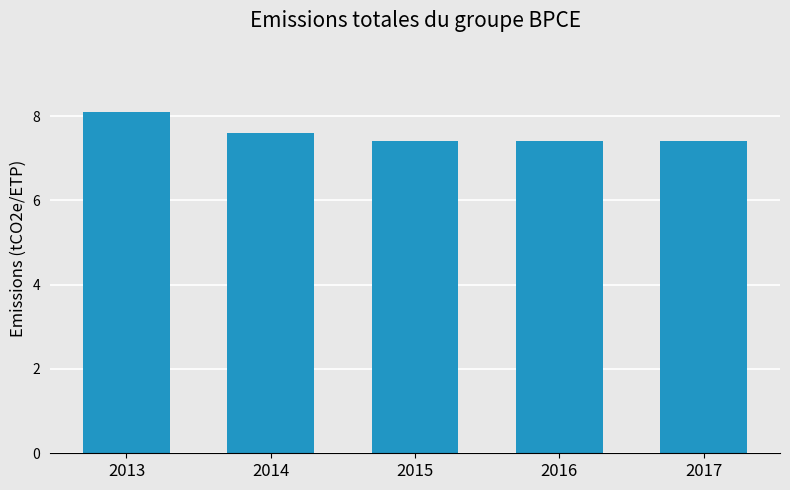

Read the value at 2016.

7.4